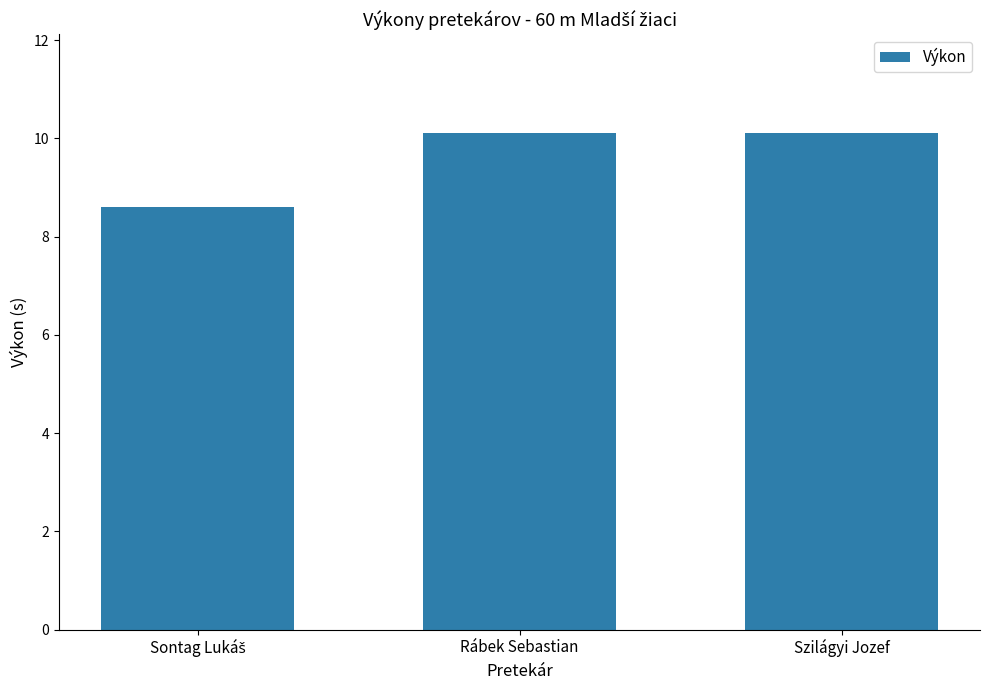

How many series are shown in this chart?

1